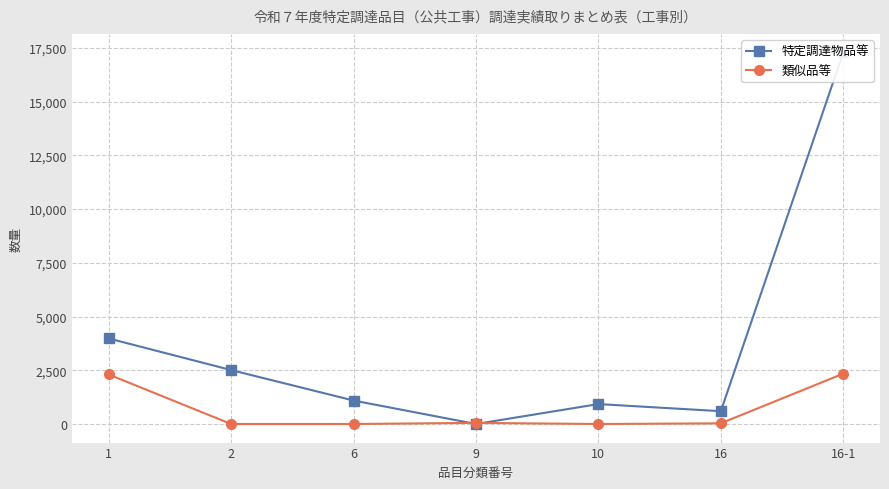

Reading left to right, transcribe all the data shown in this chart.

特定調達物品等: 3980	2510	1092	0	927	596	17283
類似品等: 2304	0	0	53	0	32	2342